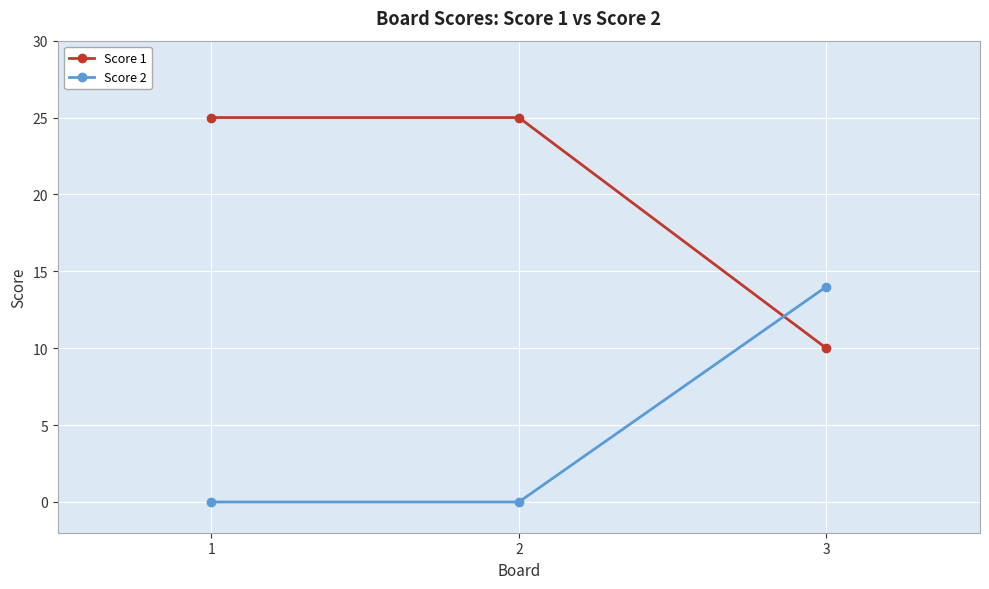

At which label is Score 1 closest to 17?

3